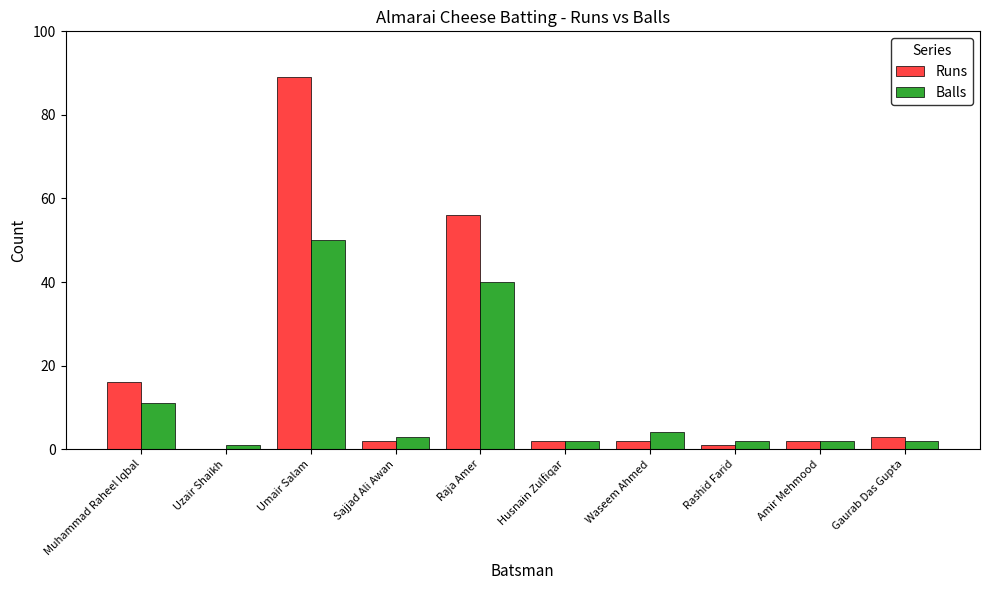

What is the sum of all Runs values?

173